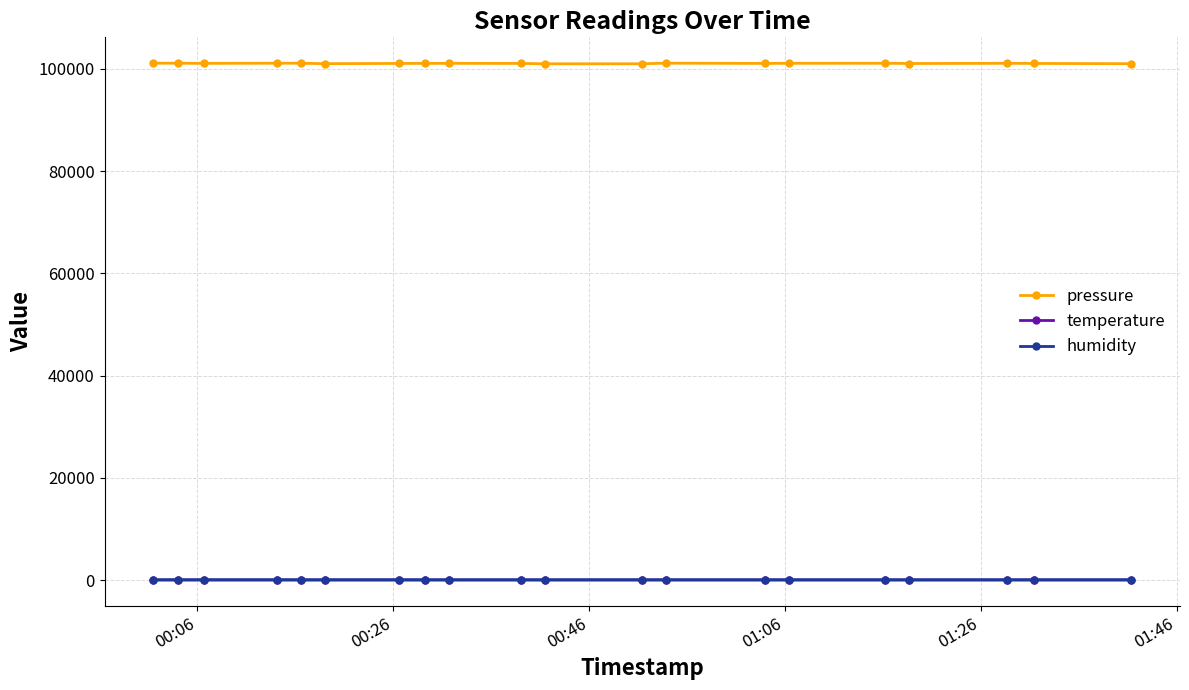

What are all the series names shown in the legend?

pressure, temperature, humidity